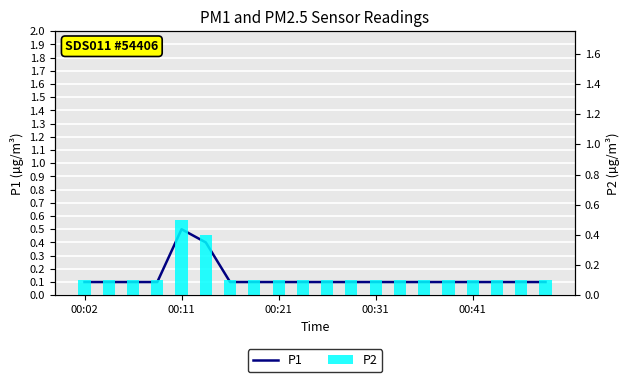

What is the maximum value shown in the chart?

0.5